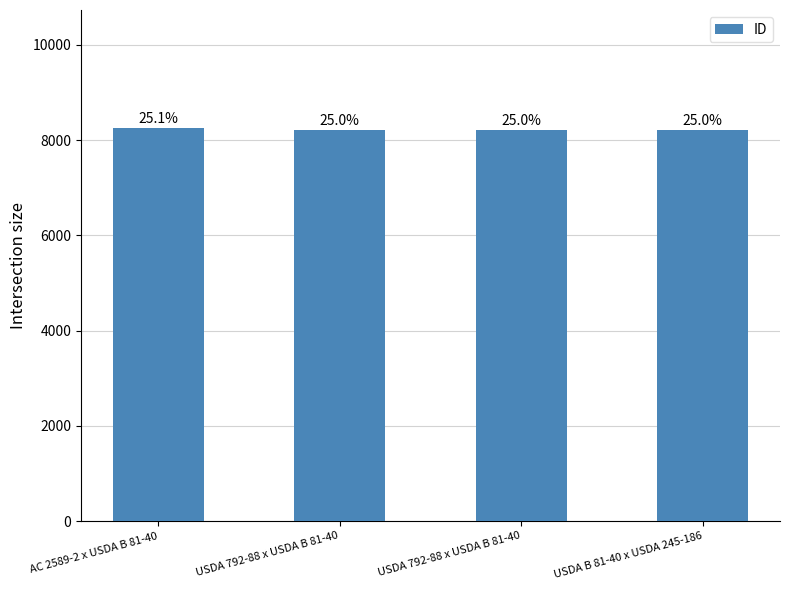

Which label corresponds to the largest value in the chart?

AC 2589-2 x USDA B 81-40